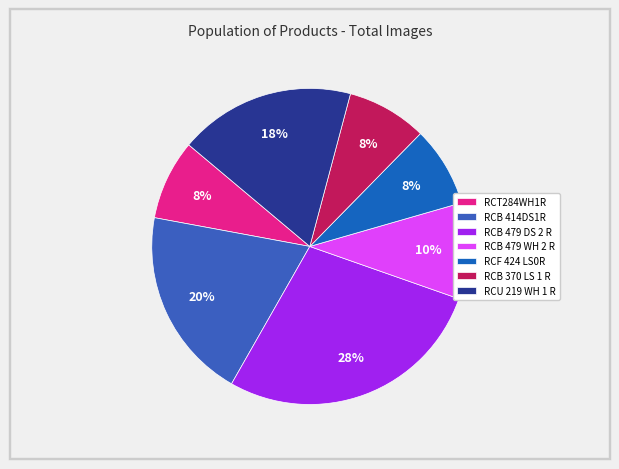

Rank the categories by value from lowest to highest.

RCT284WH1R, RCF 424 LS0R, RCB 370 LS 1 R, RCB 479 WH 2 R, RCU 219 WH 1 R, RCB 414DS1R, RCB 479 DS 2 R